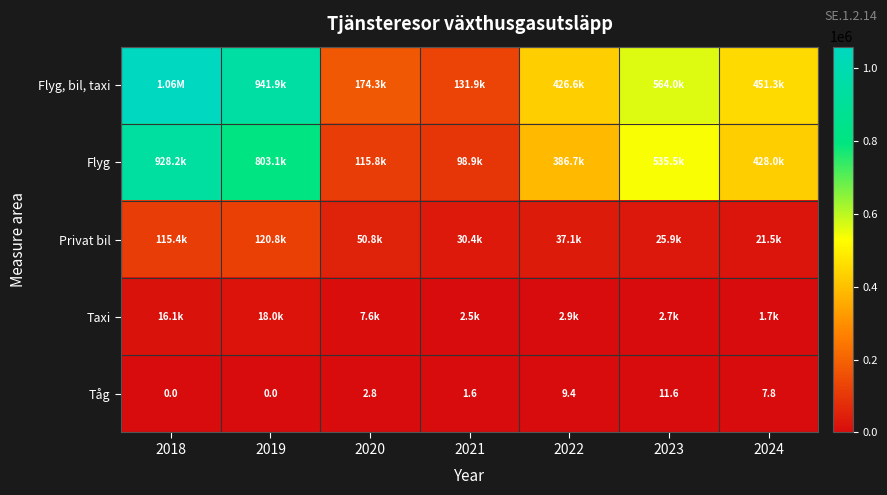

How many values in the Tåg series exceed 2?

4